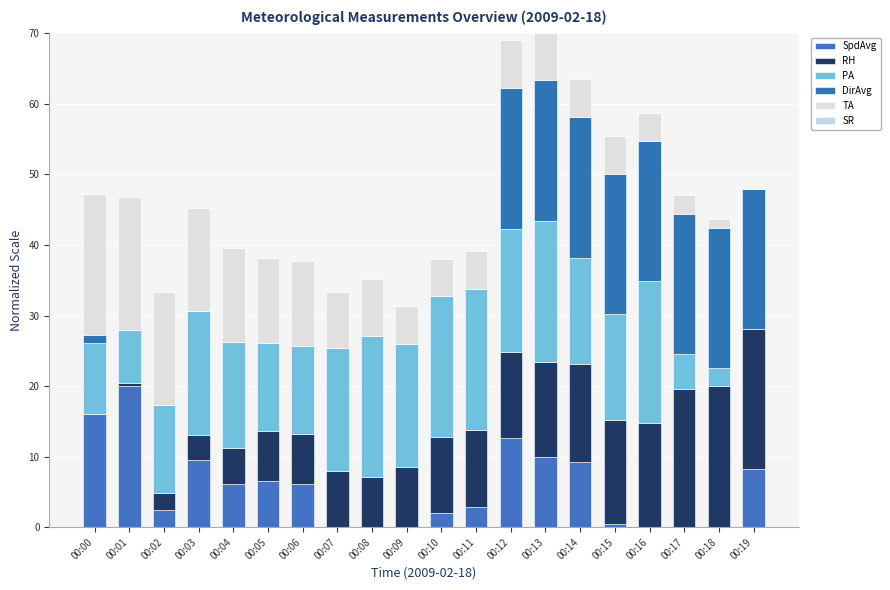

How many data points in SpdAvg are above 6?

10